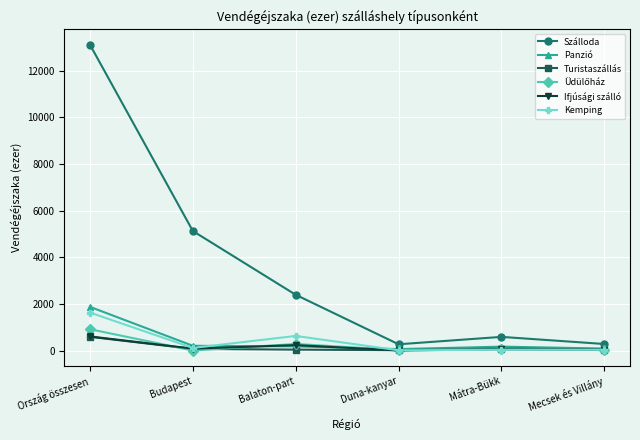

Is it true that Ifjúsági szálló equals 605 at Ország összesen?

True